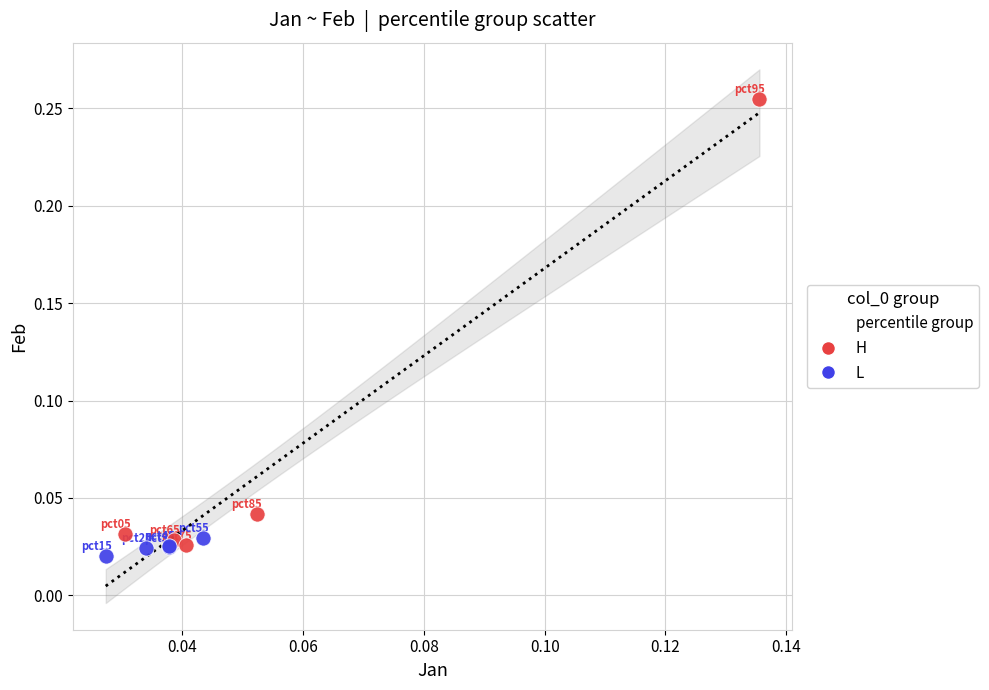

Which series has the widest spread of Y values?

H